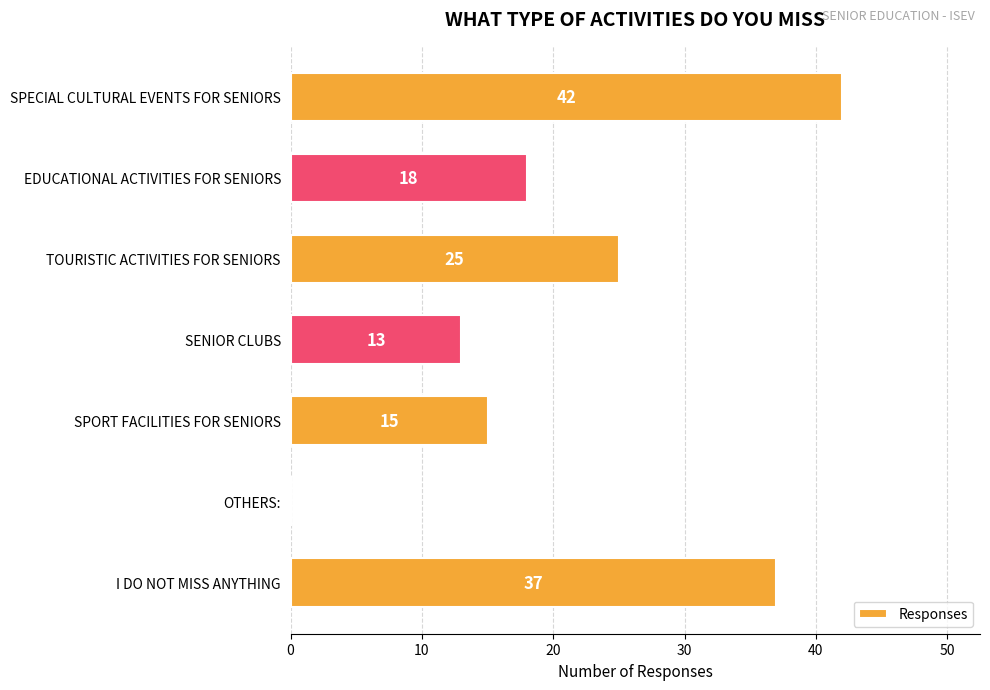

What is the sum of all values?

150